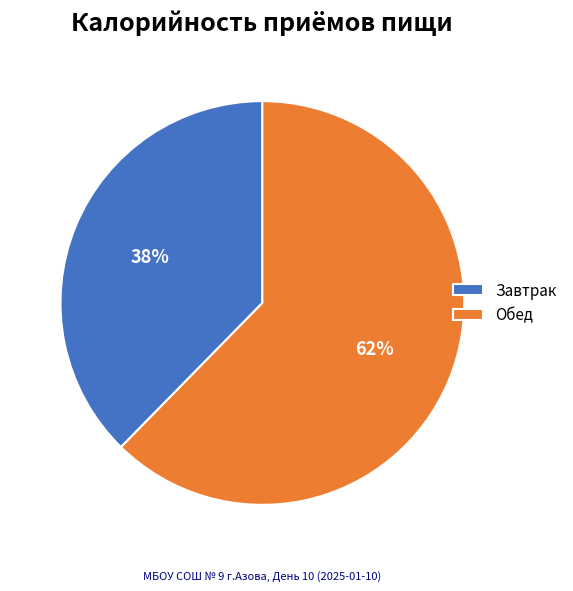

To the nearest percent, what percentage of the pie is Завтрак?

38%